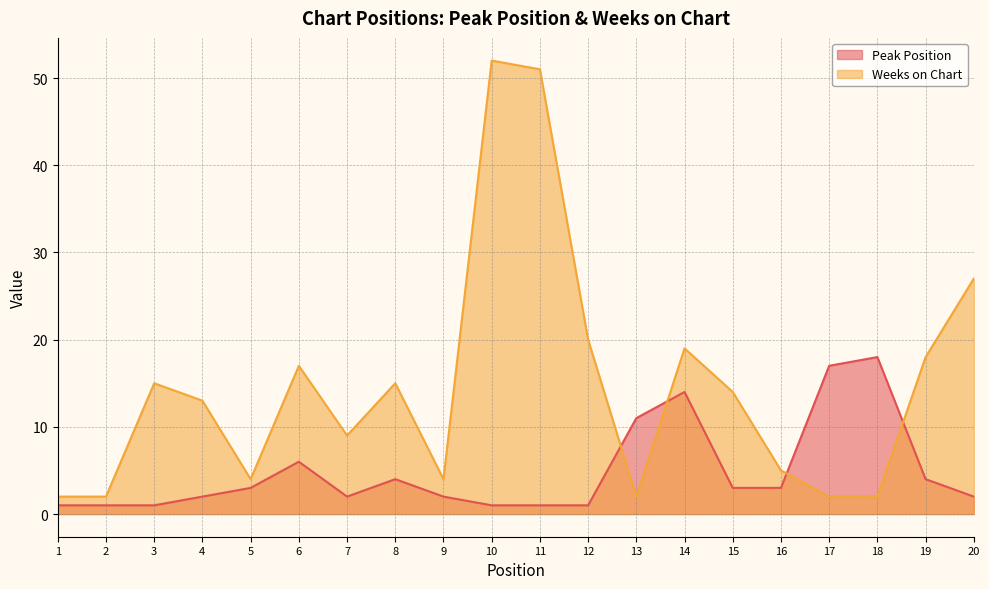

Where do Weeks on Chart and Peak Position first cross each other?

12 and 13